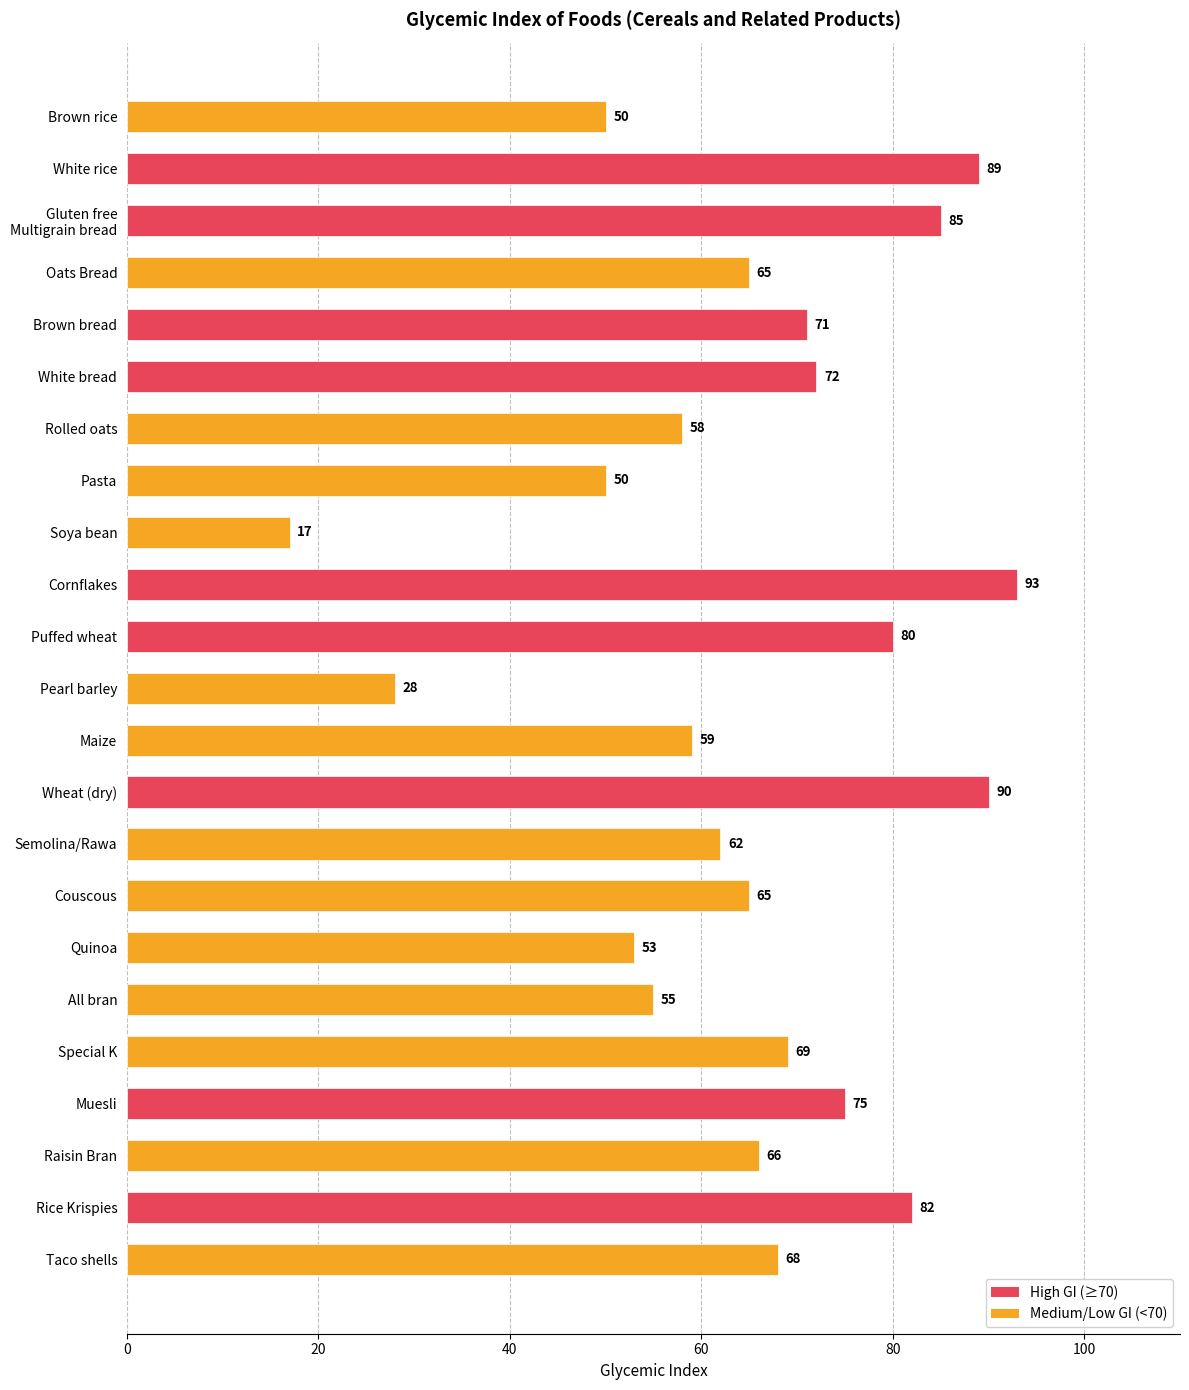

What is the difference between the second highest and minimum values?

73